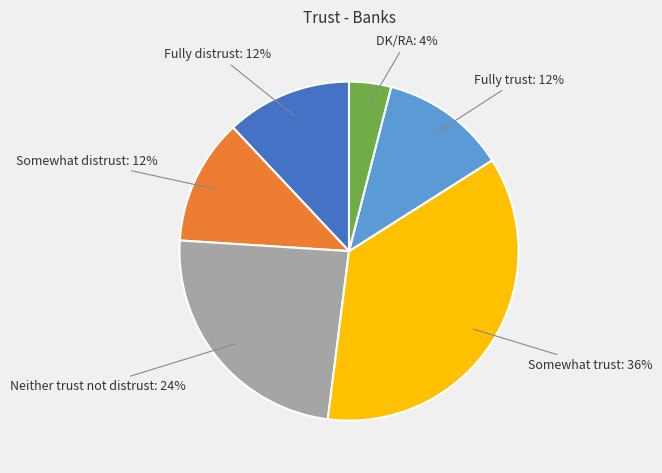

Is there any slice that represents more than half of the pie?

No